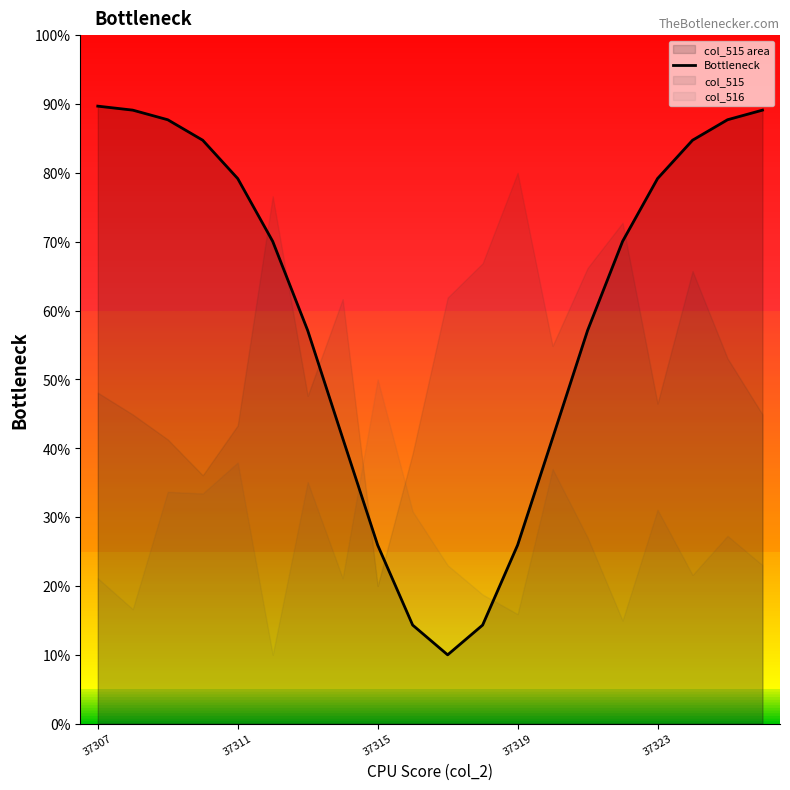

The value of Bottleneck at 37311 is 115.4. True or false?

False